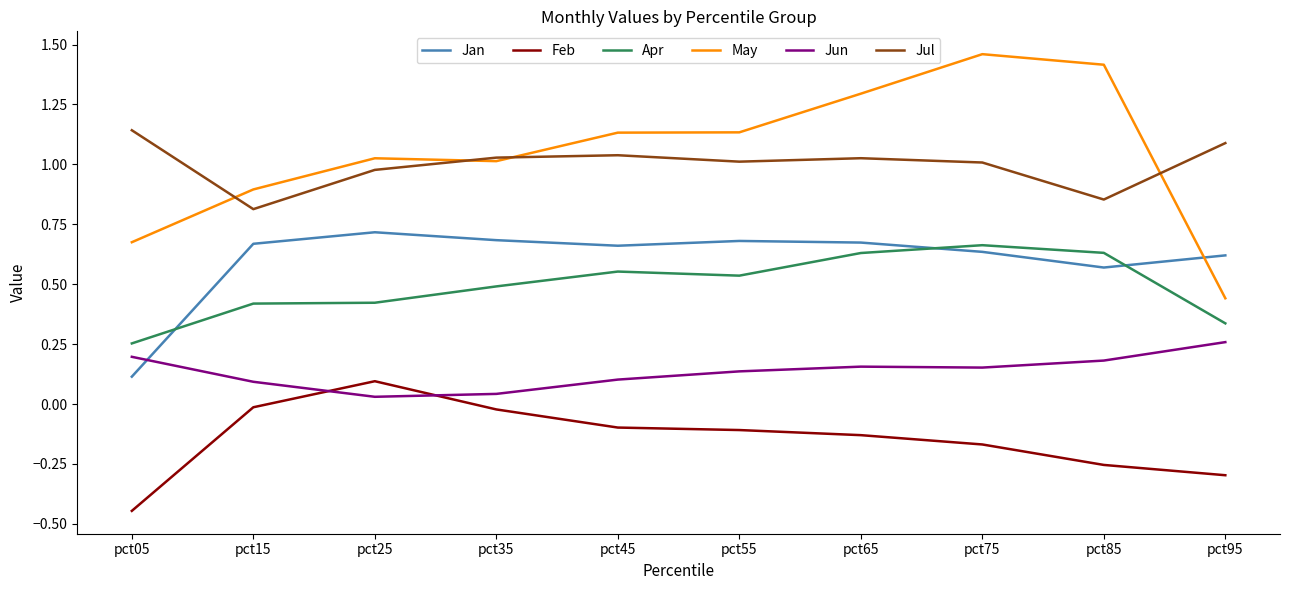

What is the spread (max minus min) of values at pct95?

1.4